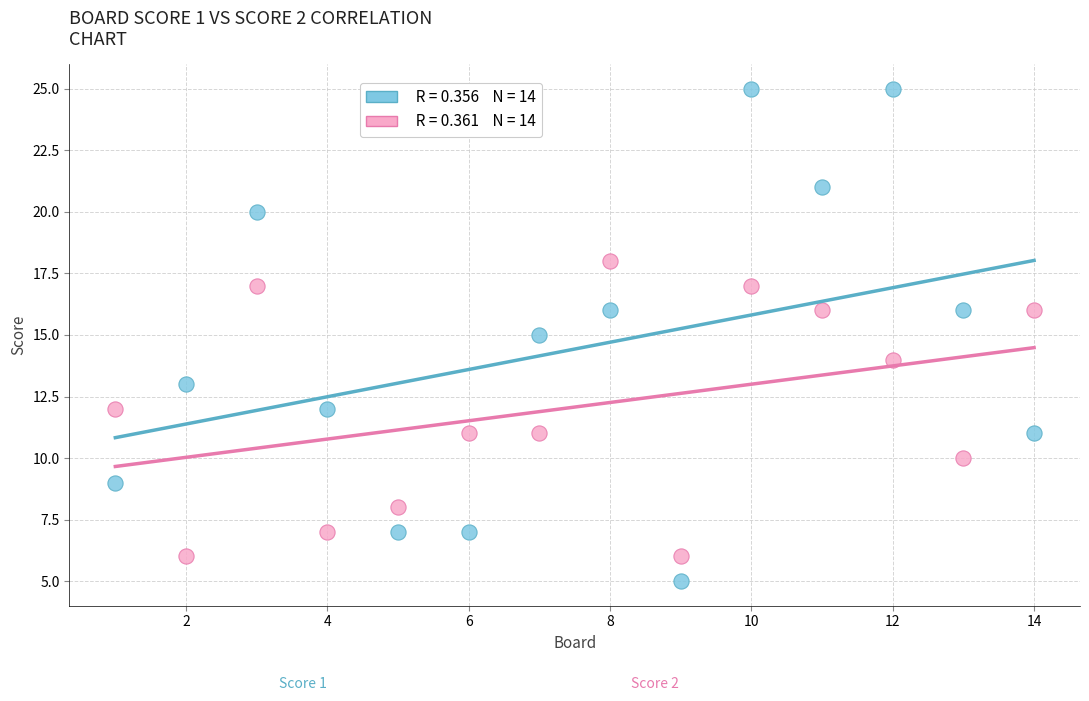

Across all data points, what is the range of Y values (max minus min)?

20